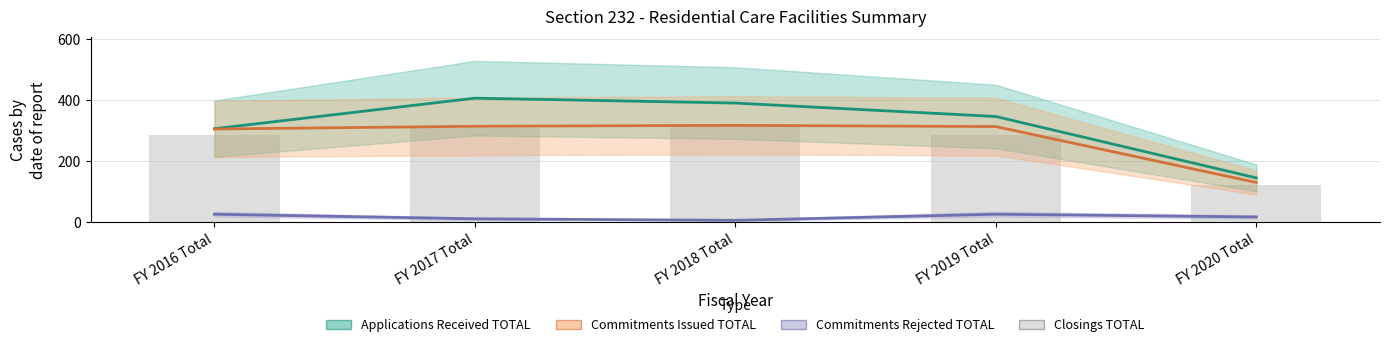

Reading right to left, what are all the values shown in this chart?

Applications Received TOTAL: FY 2020 Total=146	FY 2019 Total=347	FY 2018 Total=391	FY 2017 Total=407	FY 2016 Total=307
Commitments Issued TOTAL: FY 2020 Total=131	FY 2019 Total=314	FY 2018 Total=318	FY 2017 Total=315	FY 2016 Total=306
Commitments Rejected TOTAL: FY 2020 Total=18	FY 2019 Total=27	FY 2018 Total=7	FY 2017 Total=12	FY 2016 Total=27
Closings TOTAL: FY 2020 Total=123	FY 2019 Total=288	FY 2018 Total=323	FY 2017 Total=310	FY 2016 Total=287